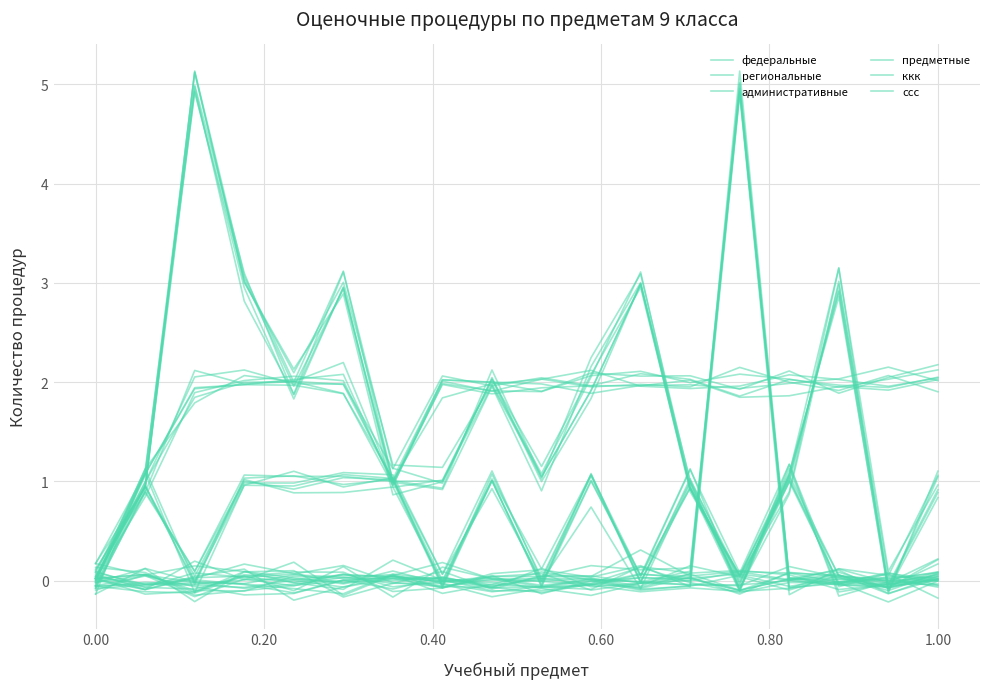

At how many categories does at least one series exceed 1?

17